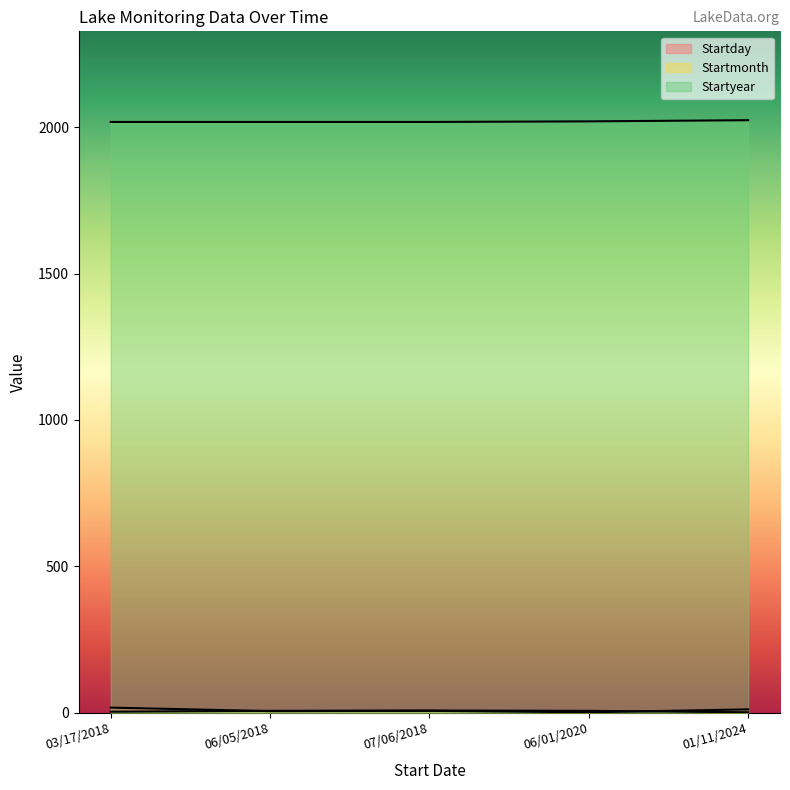

True or false: Startmonth and Startyear intersect in this chart.

False